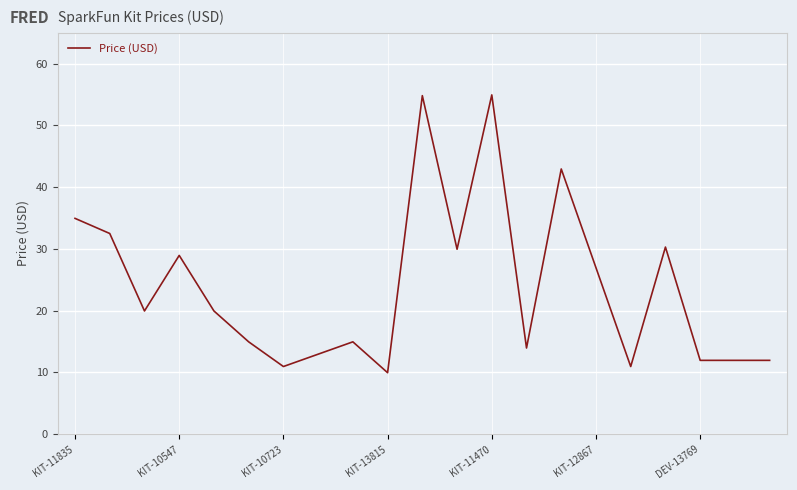

What is the greatest value displayed?

55.0